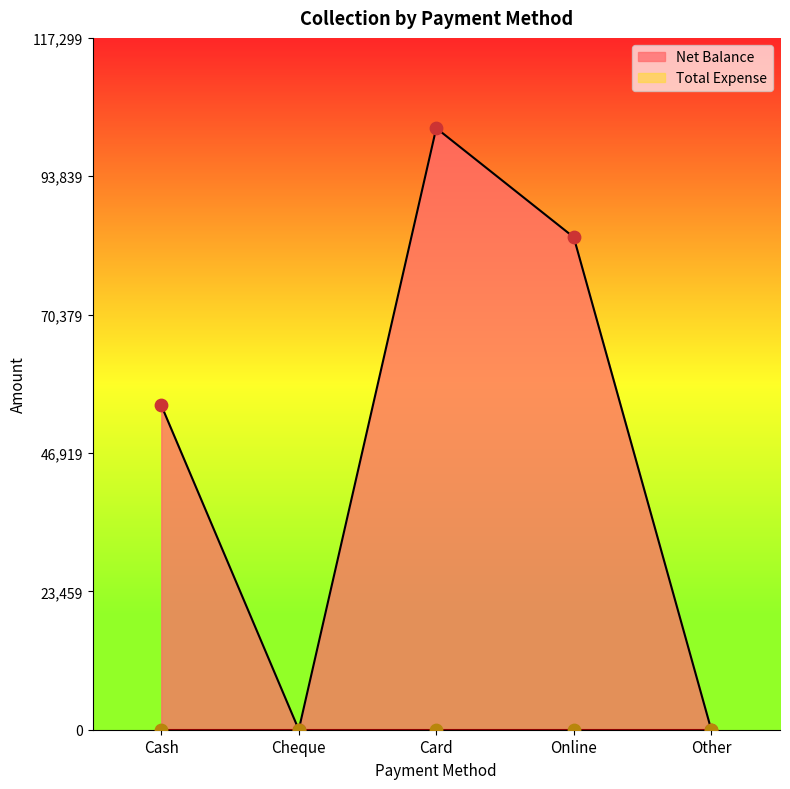

What is the ratio of the value at Cash to the value at Online?

0.7